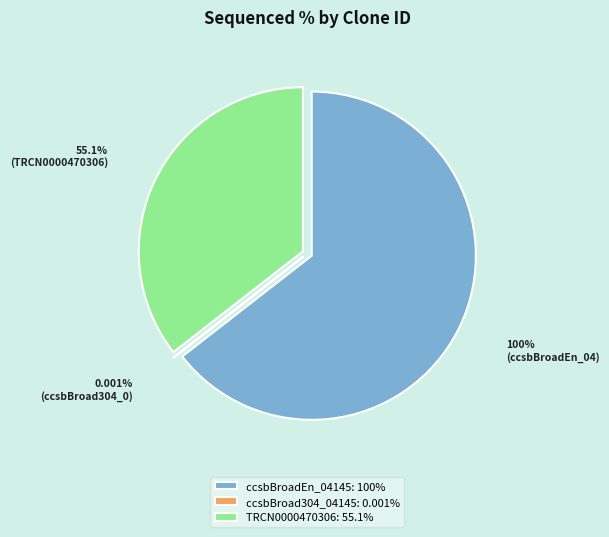

How many segments does this pie chart have?

3